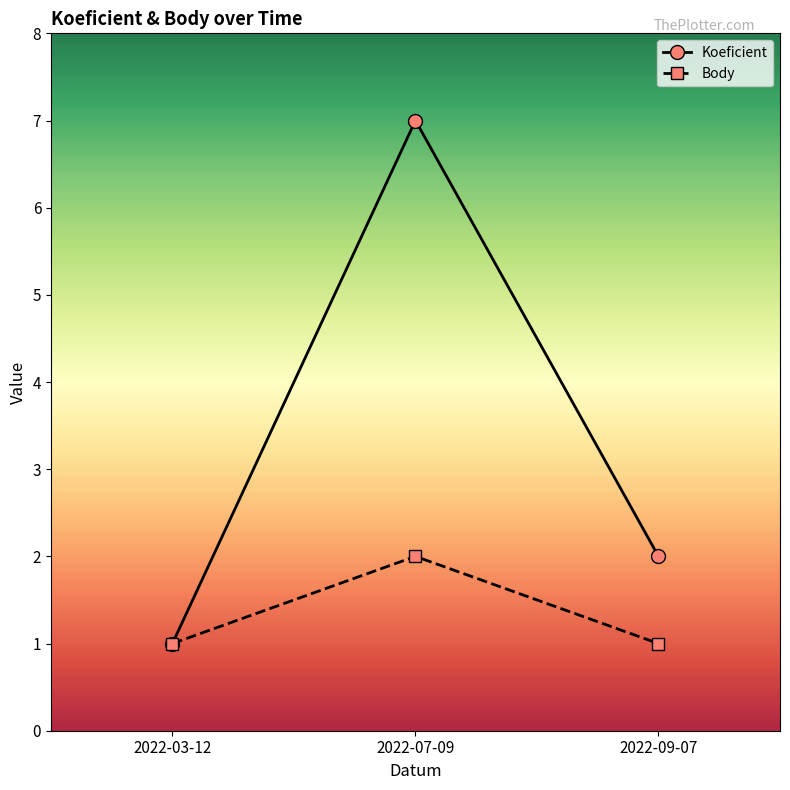

Reading left to right, transcribe all the data shown in this chart.

Koeficient: 1	7	2
Body: 1	2	1